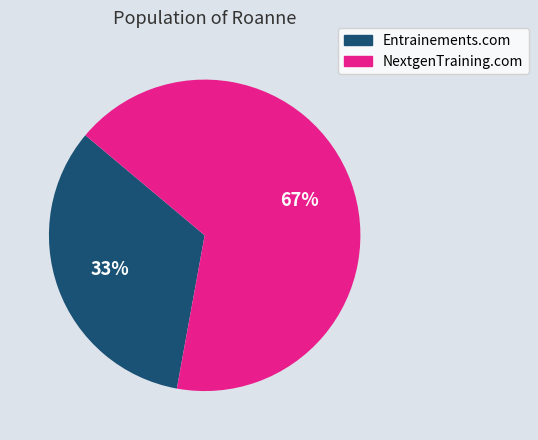

To the nearest percent, what percentage of the pie is NextgenTraining.com?

67%